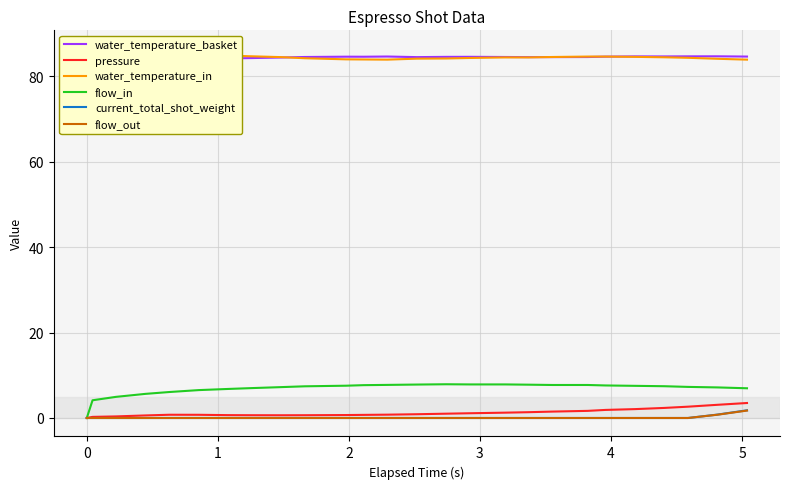

What is the highest value of the flow_in series?

7.9